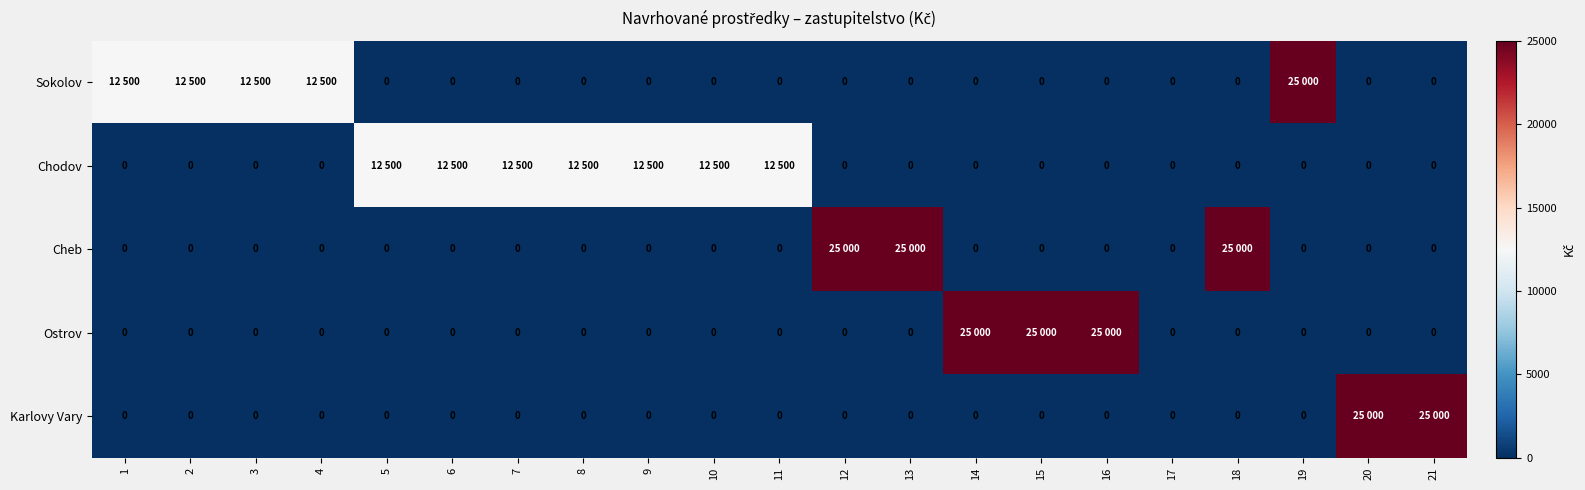

Count the number of categories in the chart.

21